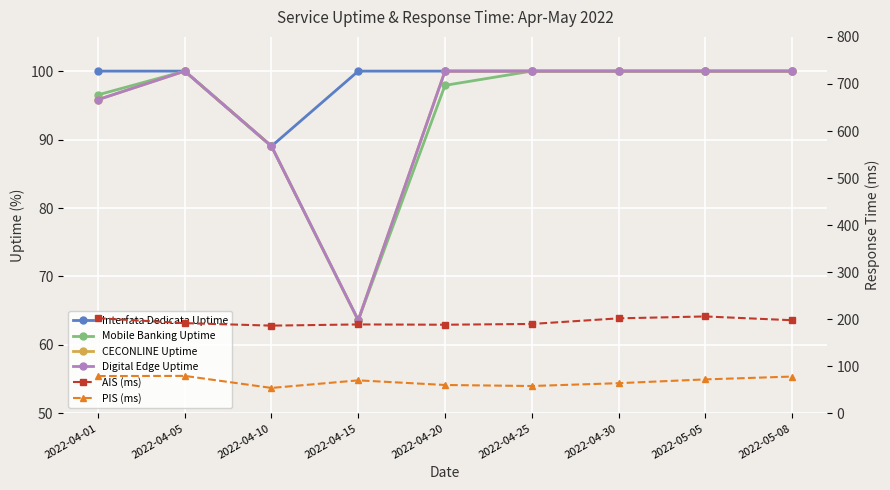

True or false: AIS (ms) has more than 2 interior local peaks.

False